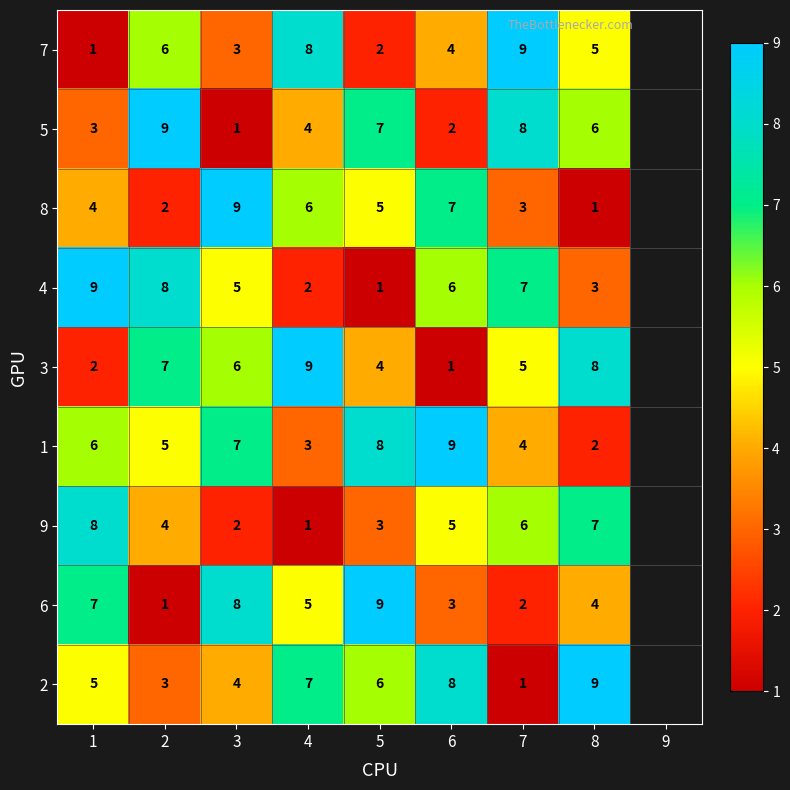

Which category has the lowest value in the 2 series?

7